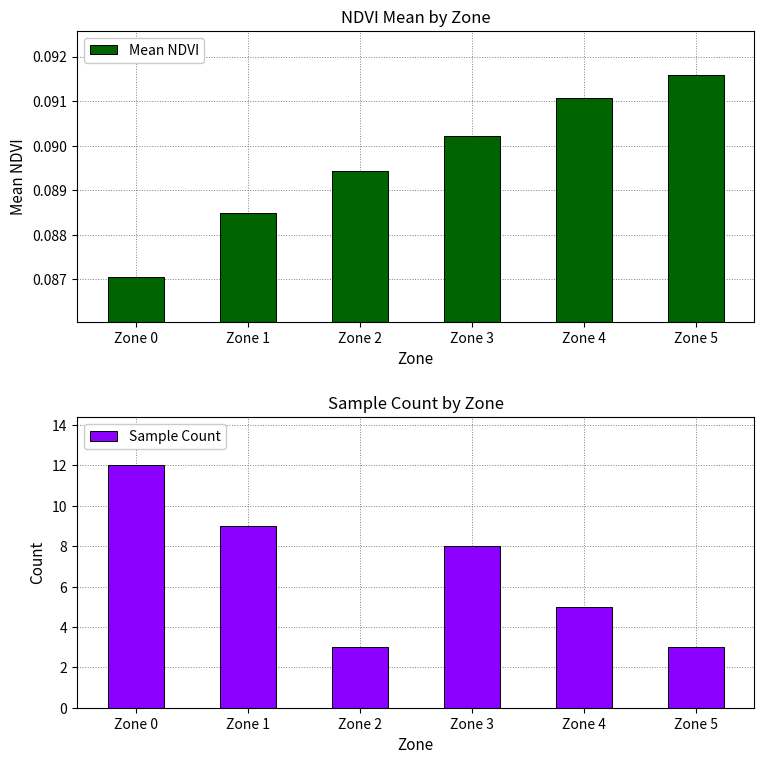

At Zone 0, list the series in order from largest to smallest.

Sample Count, Mean NDVI